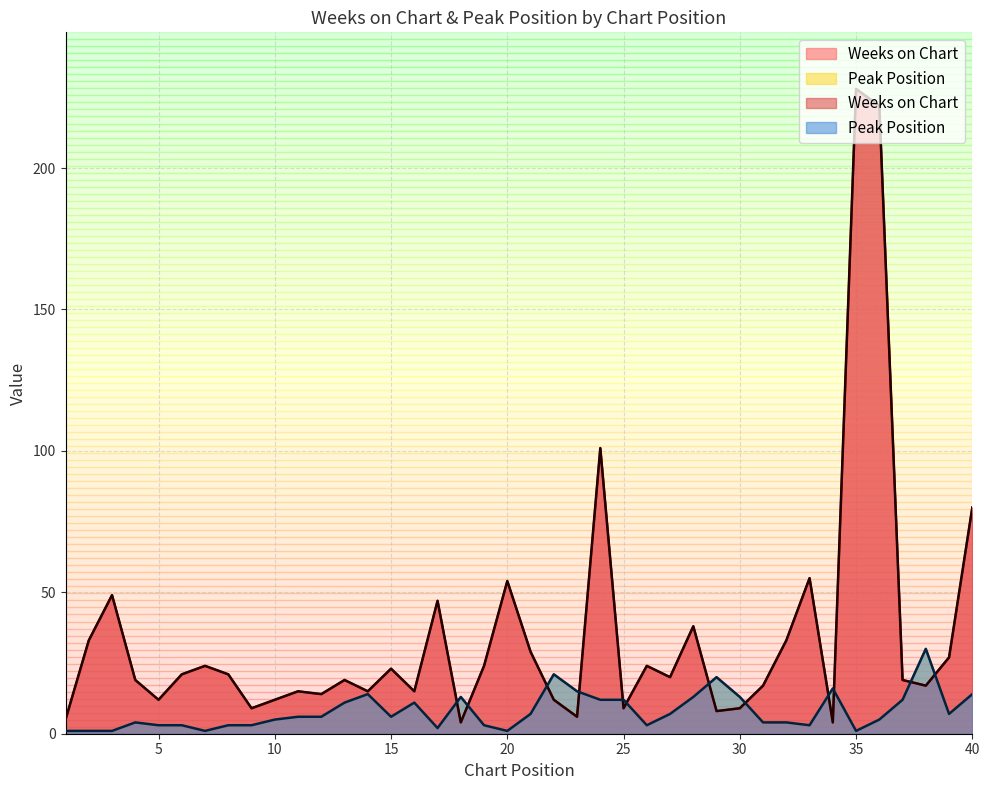

What is the difference between the maximum and second lowest values in the Weeks on Chart series?

224